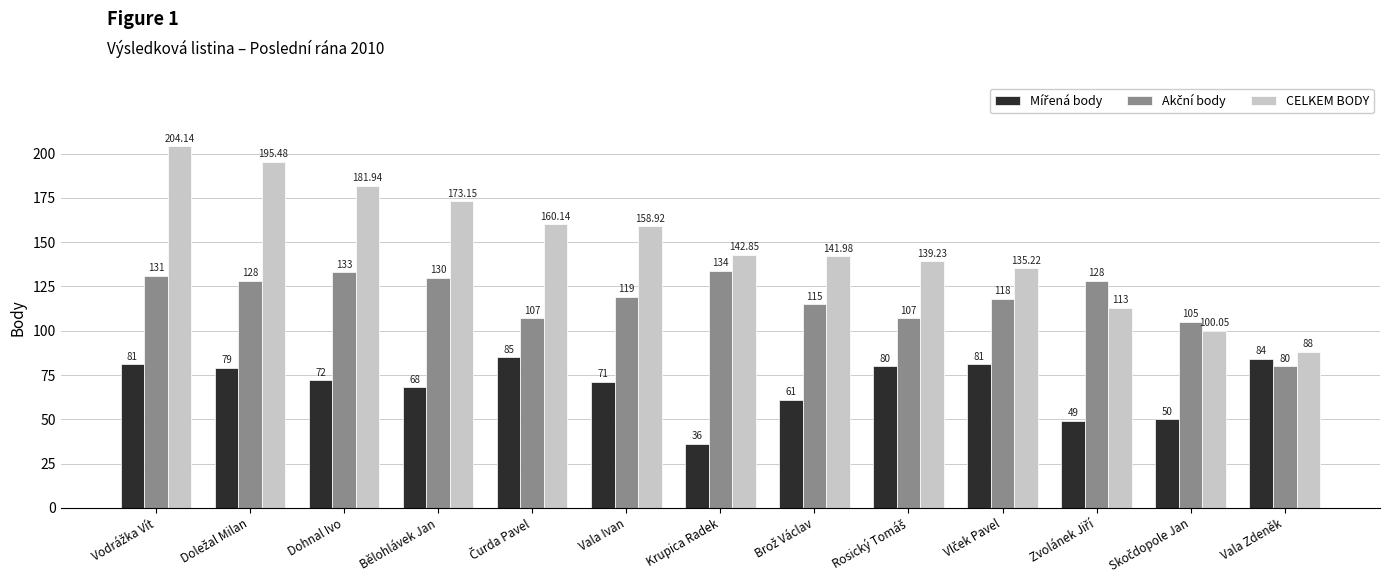

Are the bars grouped side by side (vs. stacked)?

Yes